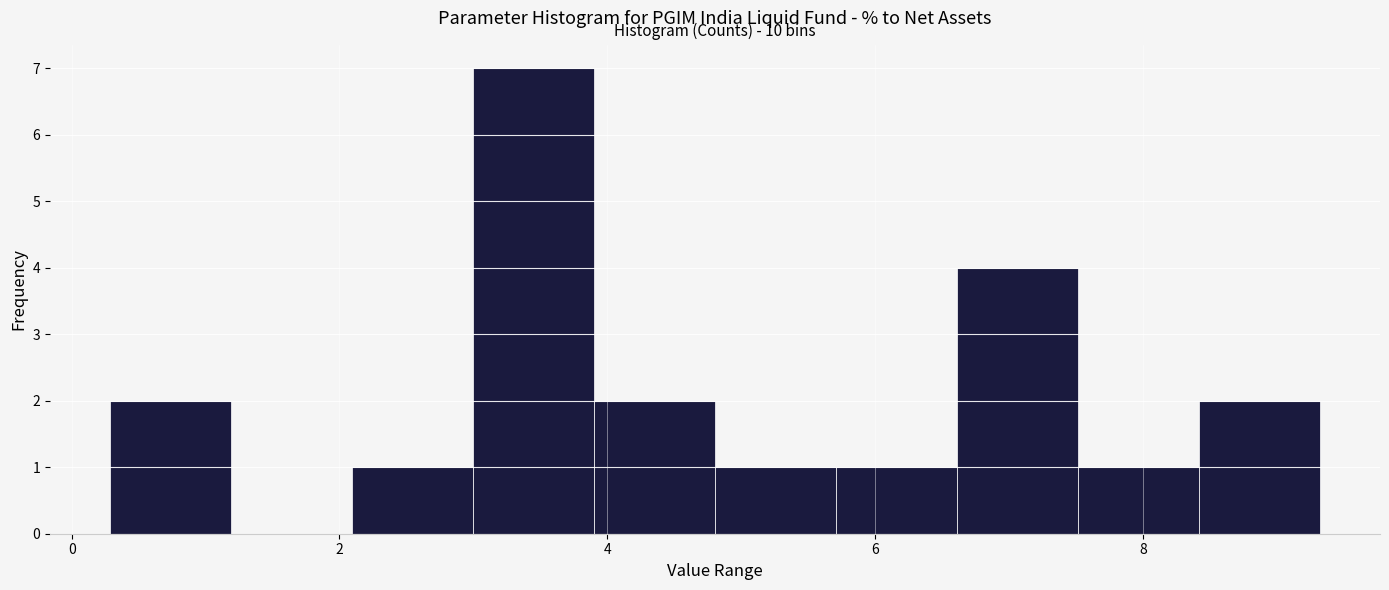

Over which range of the x-axis is the bar tallest?

3.0 to 4.0